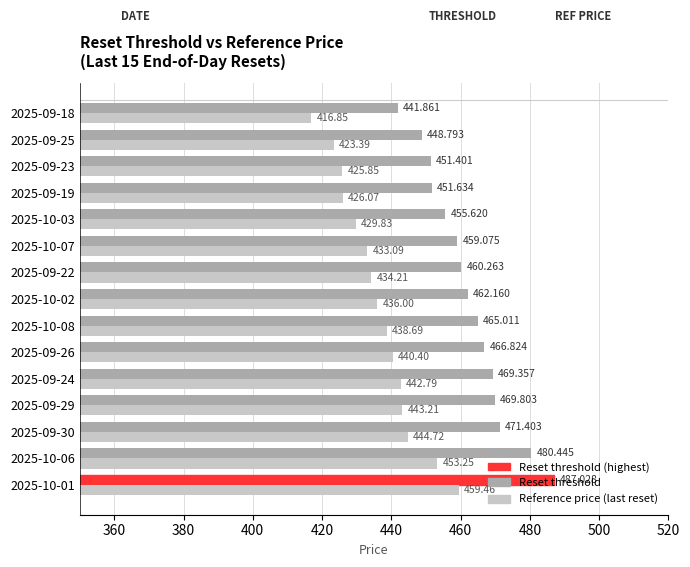

How many values in the Reference price (last reset) series exceed 436?

7